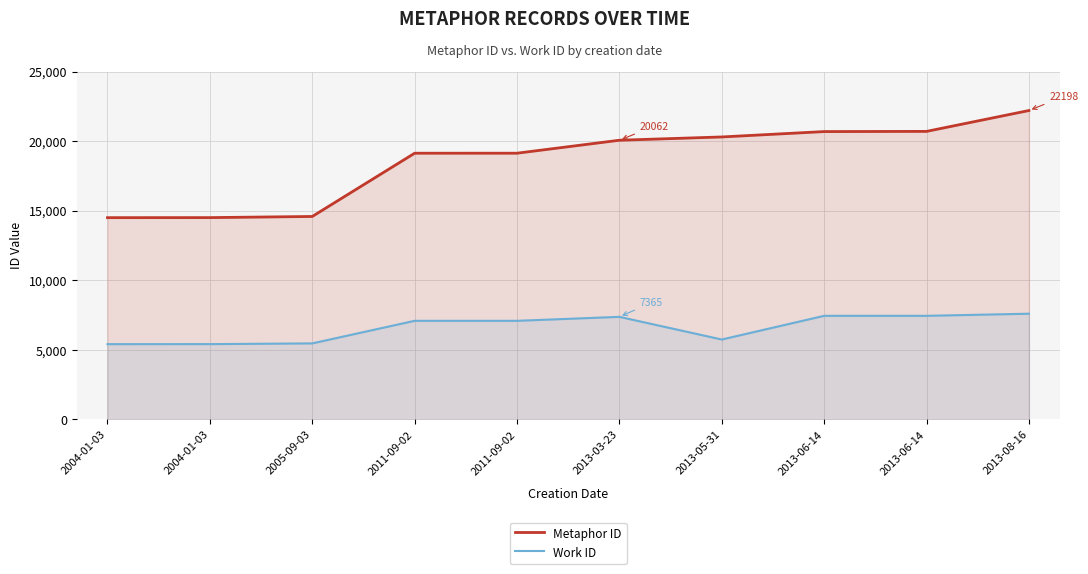

True or false: Work ID has a value of 11998 at 2013-06-14.

False